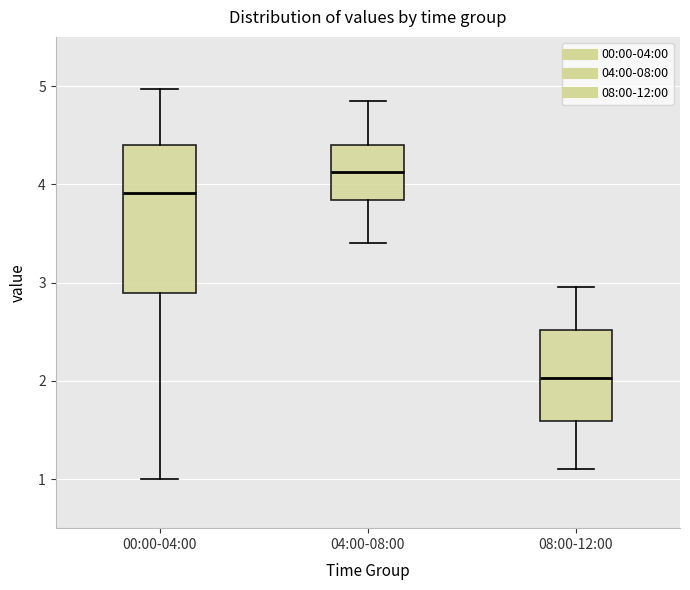

Reading left to right, read every box against the y-axis: the position of its median line, the range the box covers, and the ends of its whiskers. The values are not printed on the chart, so give them approximately, as read against the axis.

00:00-04:00: median 3.9, box 2.9 to 4.4, whiskers 1.0 to 5.0
04:00-08:00: median 4.1, box 3.8 to 4.4, whiskers 3.4 to 4.9
08:00-12:00: median 2.0, box 1.6 to 2.5, whiskers 1.1 to 3.0